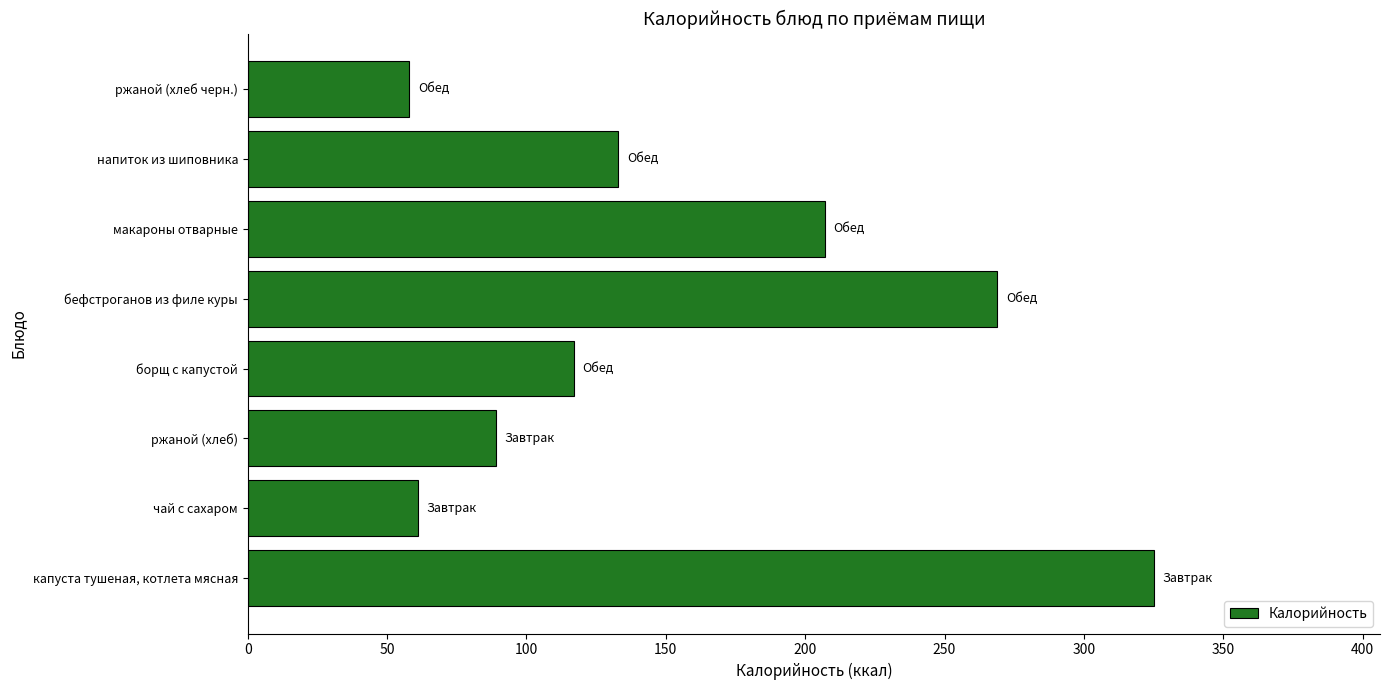

Rank the categories by value from lowest to highest.

ржаной (хлеб черн.), чай с сахаром, ржаной (хлеб), борщ с капустой, напиток из шиповника, макароны отварные, бефстроганов из филе куры, капуста тушеная, котлета мясная